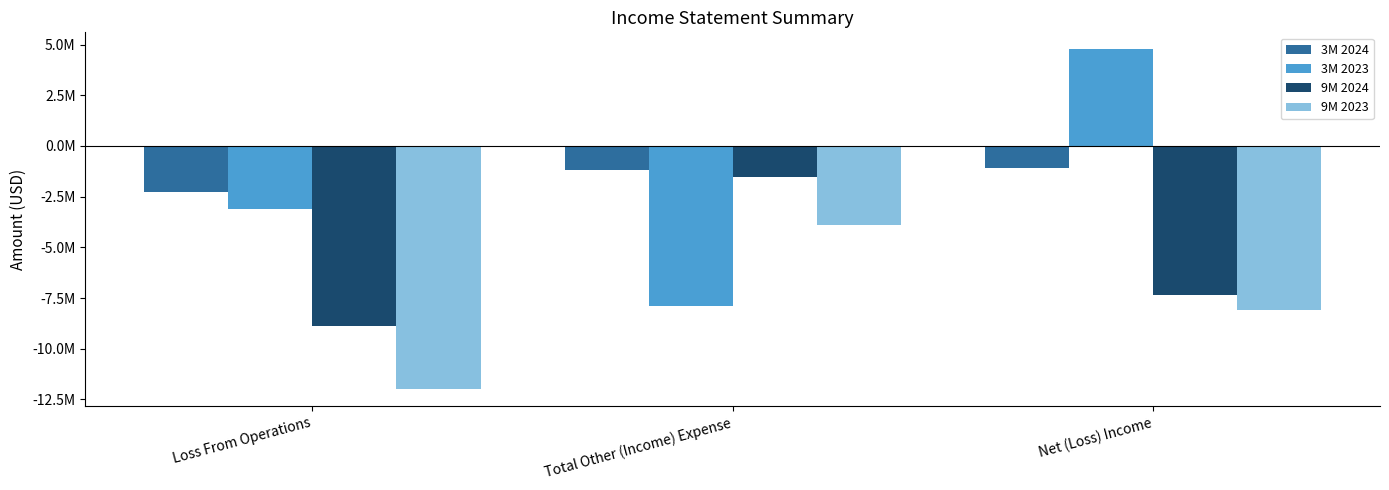

Which category has the lowest value across all series?

Loss From Operations